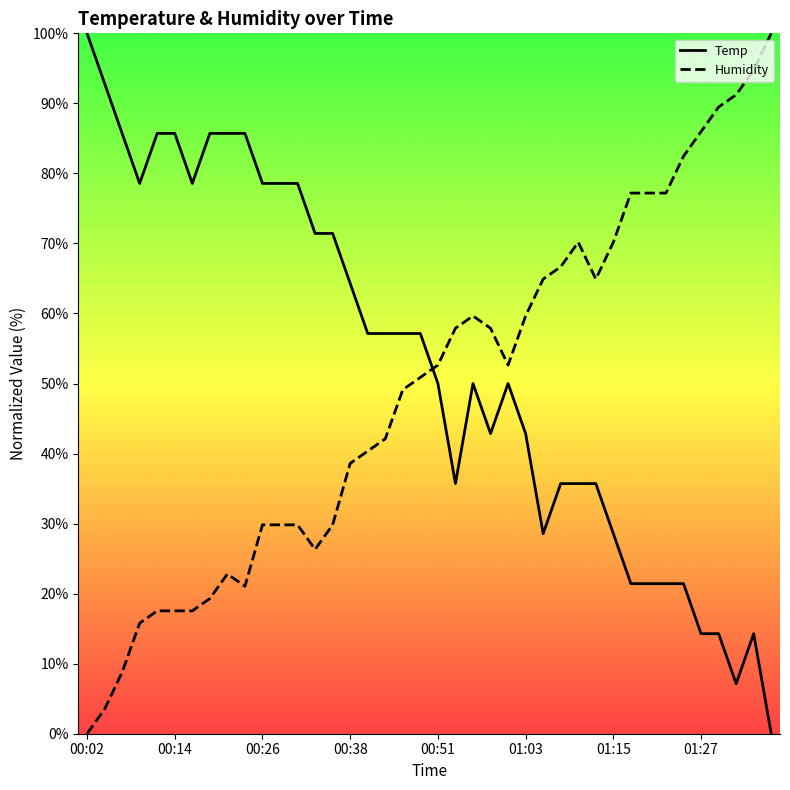

Is this an area chart (filled region under the line)?

No